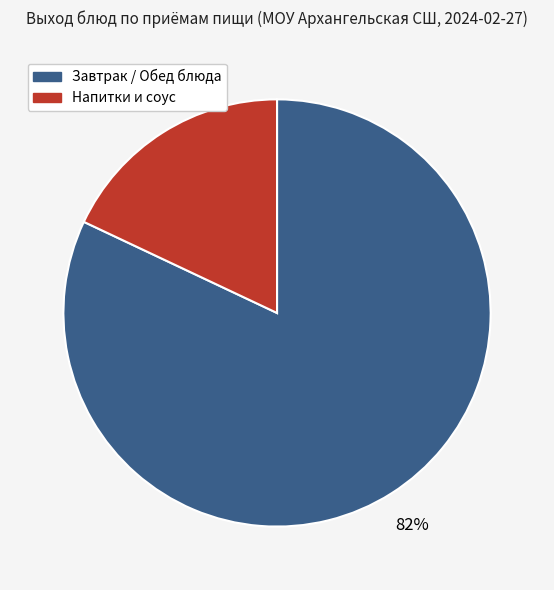

To the nearest percent, what is the difference between the largest and smallest slice percentages?

64%